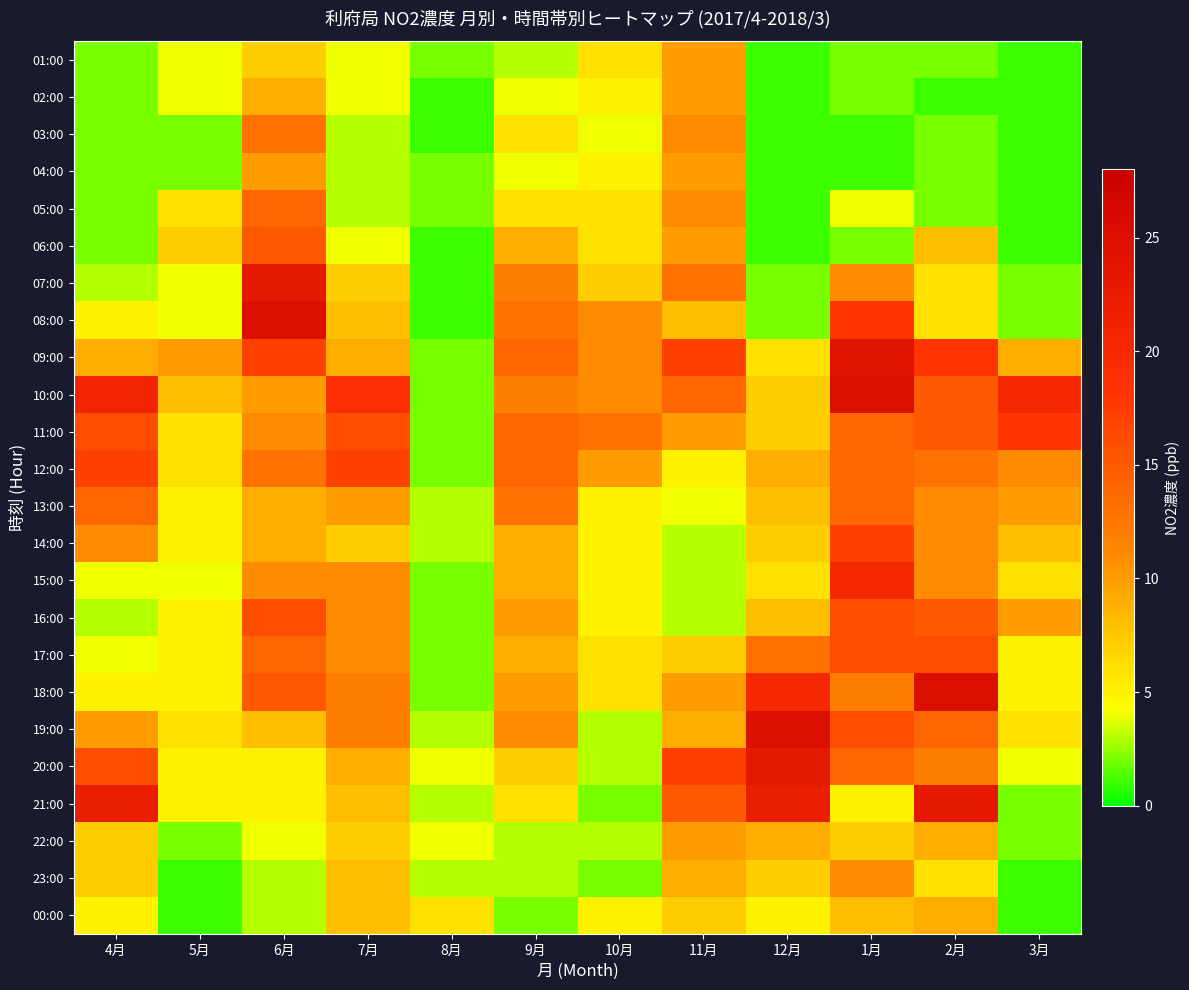

Reading left to right, what are all the values shown in this chart?

01:00: 4月=2	5月=4	6月=7	7月=4	8月=2	9月=3	10月=6	11月=10	12月=1	1月=2	2月=2	3月=1
02:00: 4月=2	5月=4	6月=9	7月=4	8月=1	9月=4	10月=5	11月=10	12月=1	1月=2	2月=1	3月=1
03:00: 4月=2	5月=2	6月=13	7月=3	8月=1	9月=6	10月=4	11月=11	12月=1	1月=1	2月=2	3月=1
04:00: 4月=2	5月=2	6月=10	7月=3	8月=2	9月=4	10月=5	11月=10	12月=1	1月=1	2月=2	3月=1
05:00: 4月=2	5月=6	6月=14	7月=3	8月=2	9月=6	10月=6	11月=11	12月=1	1月=4	2月=2	3月=1
06:00: 4月=2	5月=7	6月=15	7月=4	8月=1	9月=9	10月=6	11月=10	12月=1	1月=2	2月=8	3月=1
07:00: 4月=3	5月=4	6月=23	7月=7	8月=1	9月=12	10月=7	11月=13	12月=2	1月=11	2月=6	3月=2
08:00: 4月=5	5月=4	6月=25	7月=8	8月=1	9月=13	10月=11	11月=8	12月=2	1月=18	2月=6	3月=2
09:00: 4月=9	5月=10	6月=17	7月=9	8月=2	9月=14	10月=11	11月=17	12月=6	1月=24	2月=18	3月=9
10:00: 4月=21	5月=8	6月=10	7月=19	8月=2	9月=12	10月=11	11月=14	12月=7	1月=25	2月=15	3月=20
11:00: 4月=16	5月=6	6月=11	7月=16	8月=2	9月=14	10月=13	11月=10	12月=7	1月=14	2月=15	3月=18
12:00: 4月=17	5月=6	6月=13	7月=17	8月=2	9月=14	10月=10	11月=5	12月=9	1月=14	2月=13	3月=11
13:00: 4月=14	5月=5	6月=9	7月=10	8月=3	9月=13	10月=5	11月=4	12月=8	1月=14	2月=11	3月=10
14:00: 4月=11	5月=5	6月=9	7月=7	8月=3	9月=9	10月=5	11月=3	12月=7	1月=17	2月=11	3月=8
15:00: 4月=4	5月=4	6月=11	7月=11	8月=2	9月=9	10月=5	11月=3	12月=6	1月=20	2月=11	3月=6
16:00: 4月=3	5月=5	6月=16	7月=11	8月=2	9月=10	10月=5	11月=3	12月=8	1月=16	2月=15	3月=10
17:00: 4月=4	5月=5	6月=14	7月=11	8月=2	9月=9	10月=6	11月=7	12月=13	1月=16	2月=16	3月=5
18:00: 4月=5	5月=5	6月=15	7月=12	8月=2	9月=10	10月=6	11月=10	12月=20	1月=12	2月=25	3月=5
19:00: 4月=10	5月=6	6月=8	7月=12	8月=3	9月=11	10月=3	11月=9	12月=25	1月=16	2月=14	3月=6
20:00: 4月=16	5月=5	6月=5	7月=9	8月=4	9月=7	10月=3	11月=17	12月=23	1月=14	2月=12	3月=4
21:00: 4月=22	5月=5	6月=5	7月=8	8月=3	9月=6	10月=2	11月=15	12月=22	1月=5	2月=23	3月=2
22:00: 4月=7	5月=2	6月=4	7月=7	8月=4	9月=3	10月=3	11月=10	12月=9	1月=7	2月=9	3月=2
23:00: 4月=7	5月=1	6月=3	7月=8	8月=3	9月=3	10月=2	11月=9	12月=7	1月=11	2月=6	3月=1
00:00: 4月=5	5月=1	6月=3	7月=8	8月=6	9月=2	10月=5	11月=7	12月=5	1月=8	2月=9	3月=1